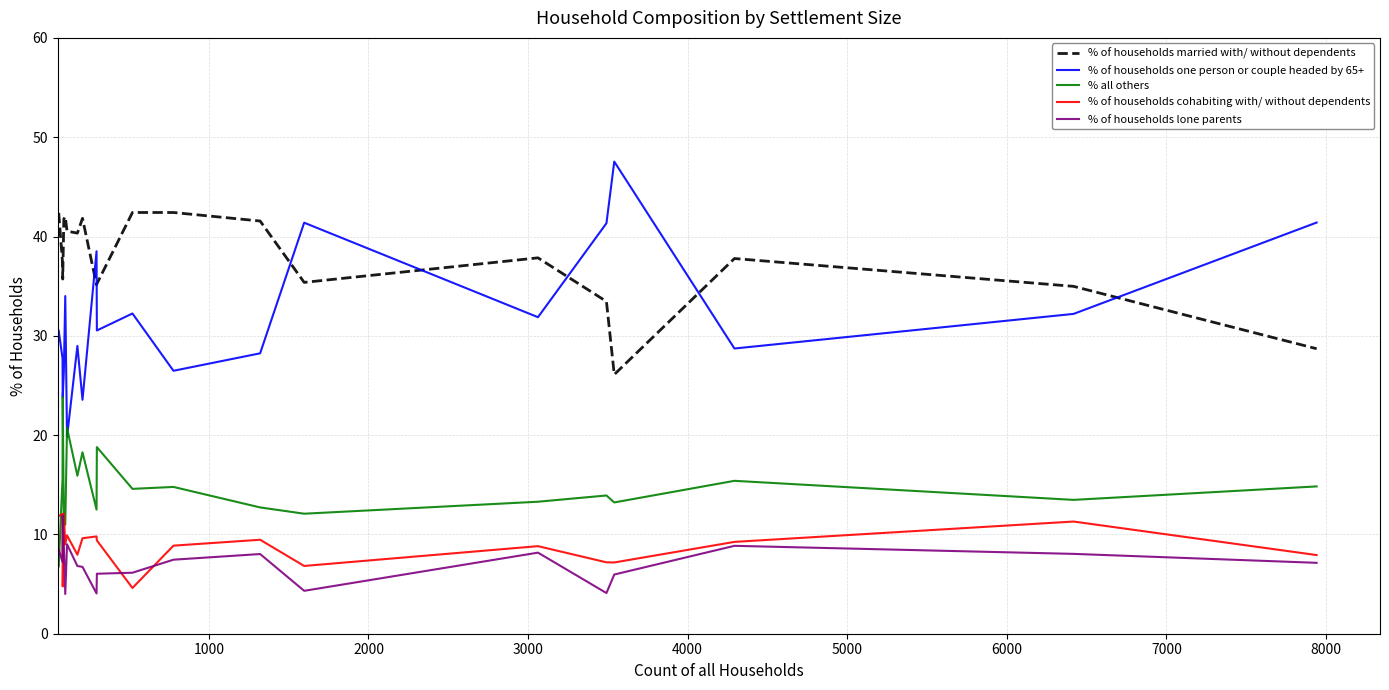

Count the number of data series in this chart.

5